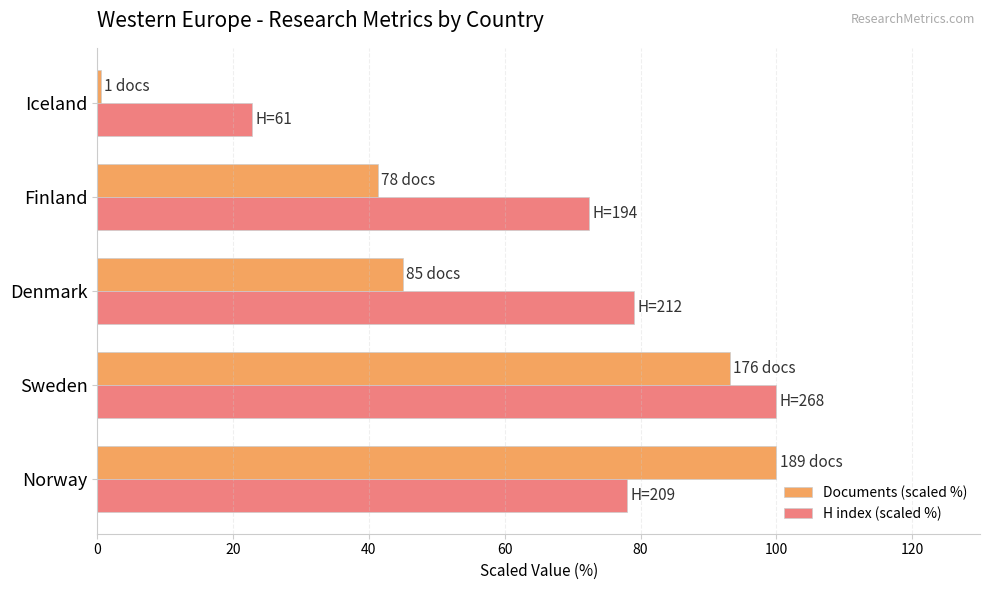

The value of Documents (scaled %) at Norway is 100.0. True or false?

True